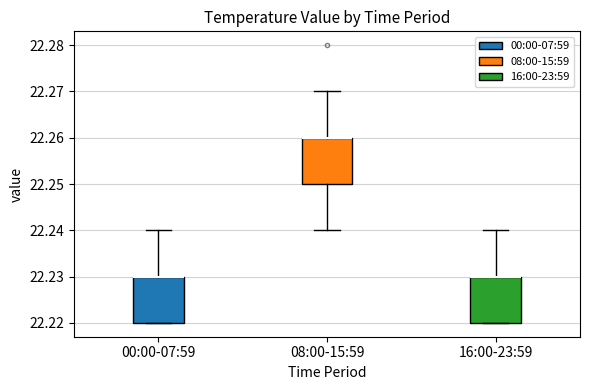

Where does the upper whisker of the box for 08:00-15:59 end on the y-axis? The values are not printed on the chart, so give them approximately, as read against the axis.

22.27